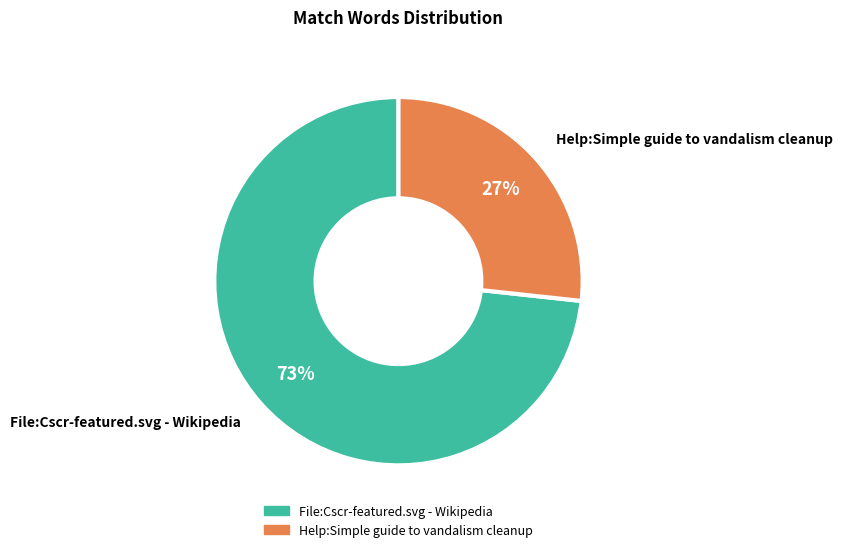

The Help:Simple guide to vandalism cleanup slice represents 36% of the pie. True or false?

False